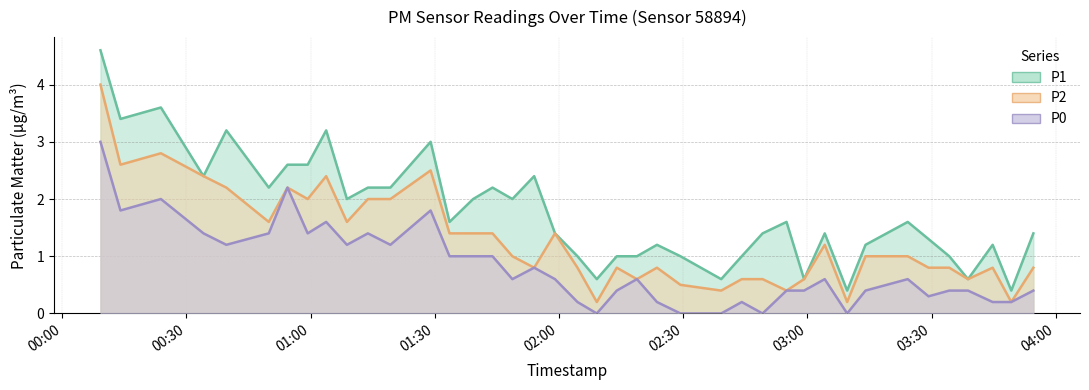

True or false: P2 and P0 intersect in this chart.

False